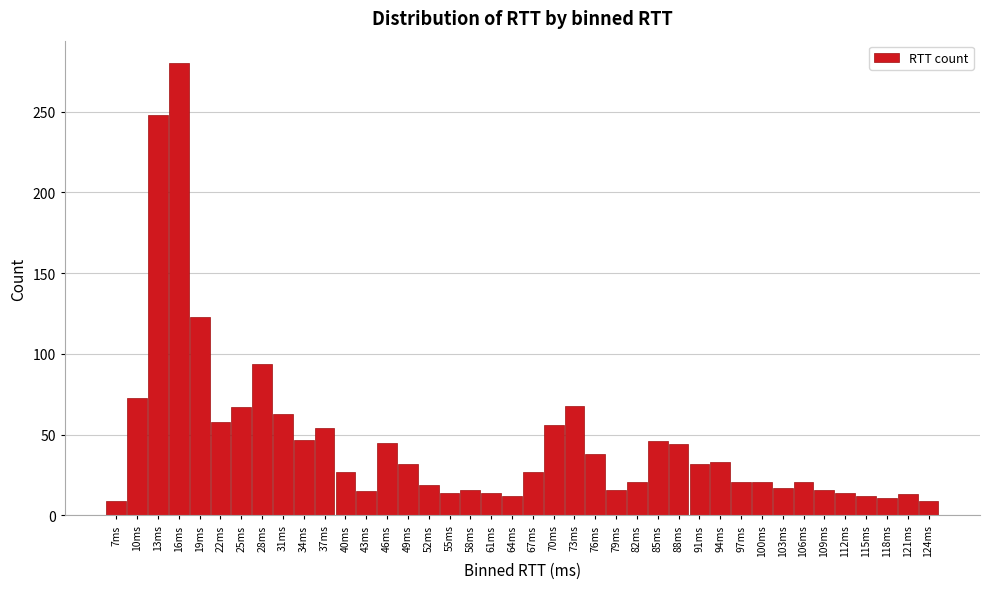

The value at 85ms is 19. True or false?

False